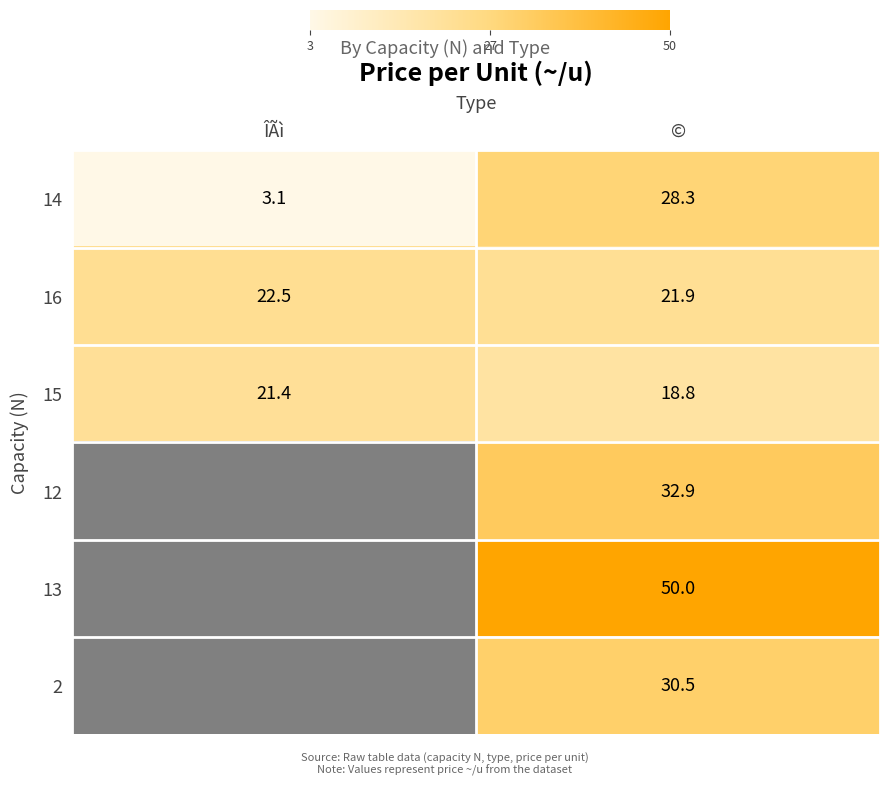

The 14 series shows 49.8 at ©. True or false?

False